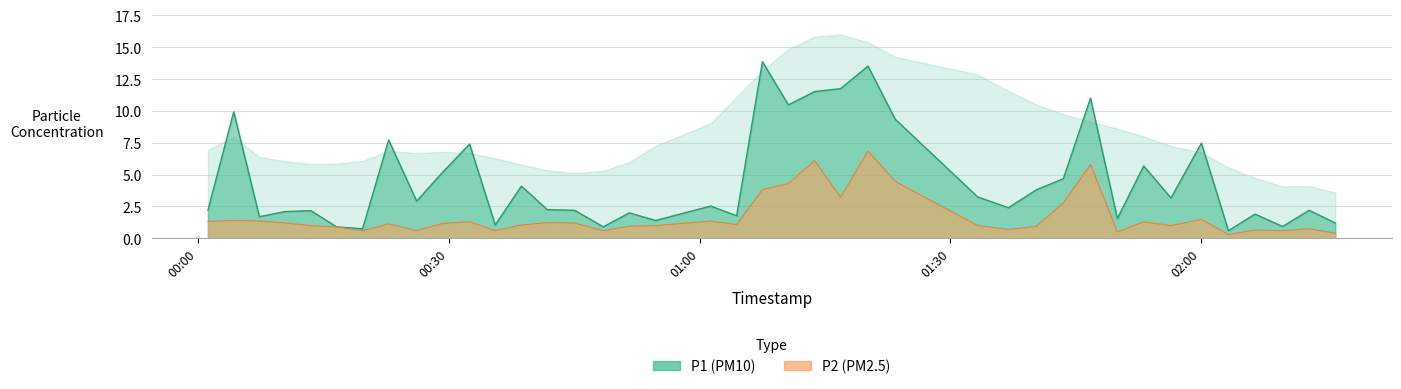

The value of P2 at 2022-09-29T01:36:57 is 0.1. True or false?

False